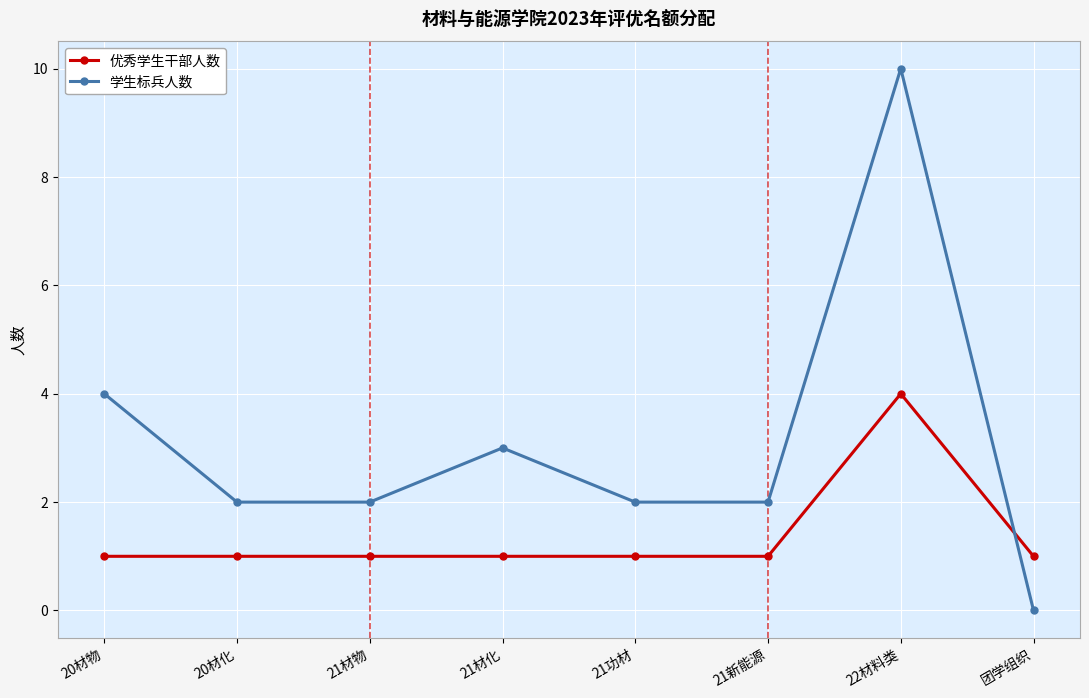

What is the difference between the maximum and second lowest values in the 优秀学生干部人数 series?

3